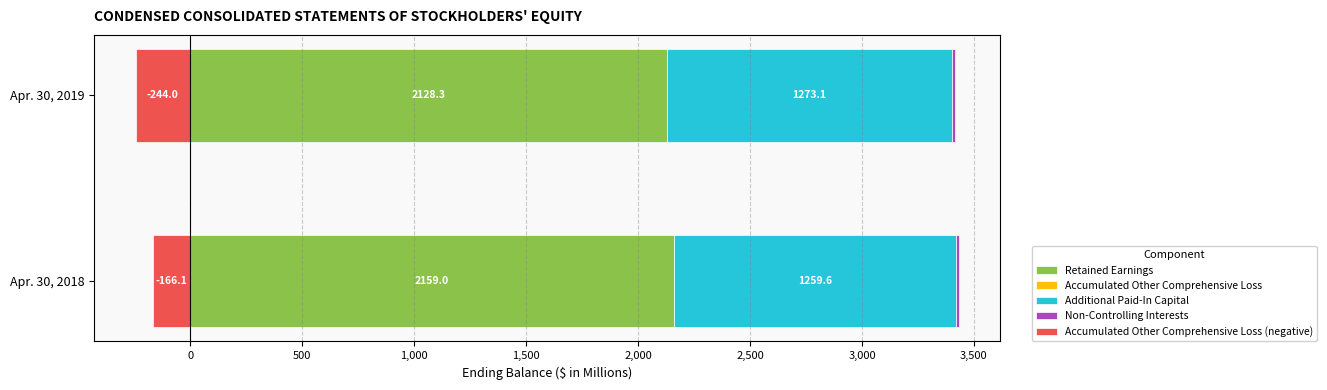

Between -500 and 0, which series saw the biggest shift?

Accumulated Other Comprehensive Loss (negative)